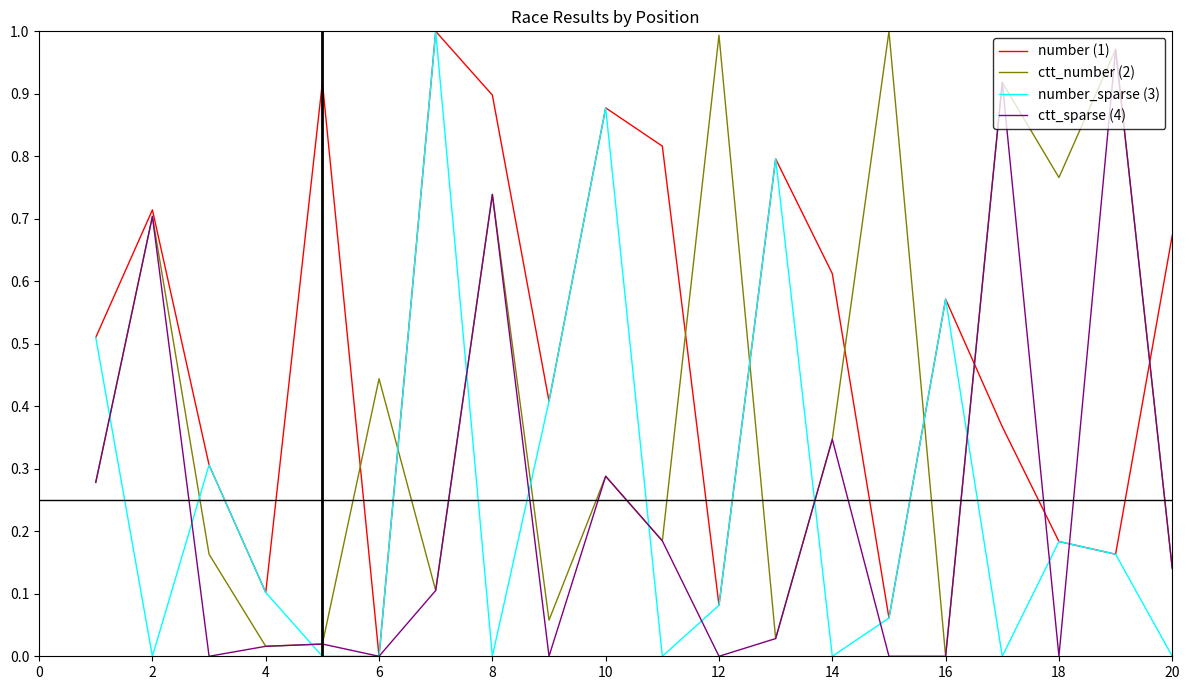

True or false: ctt_number (2) and number_sparse (3) cross at least once.

True